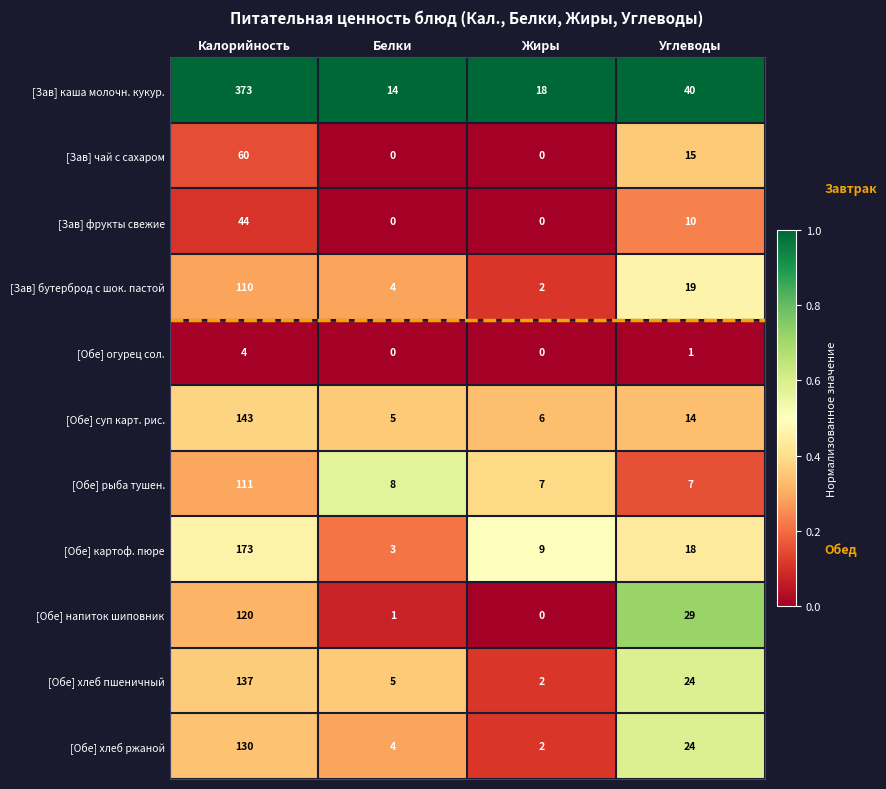

The [Обе] картоф. пюре series shows 83 at Калорийность. True or false?

False